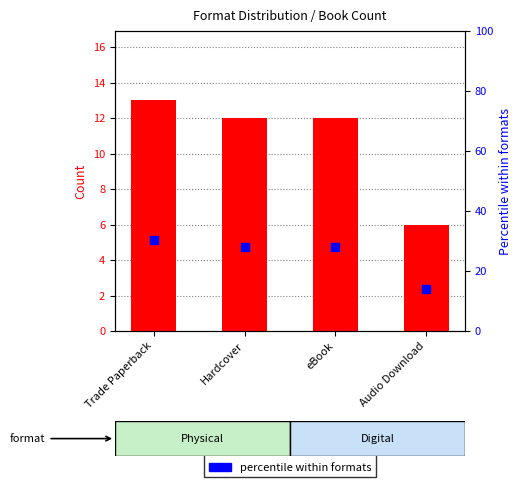

Approximately how many times larger is the value at Audio Download compared to Hardcover?

0.5